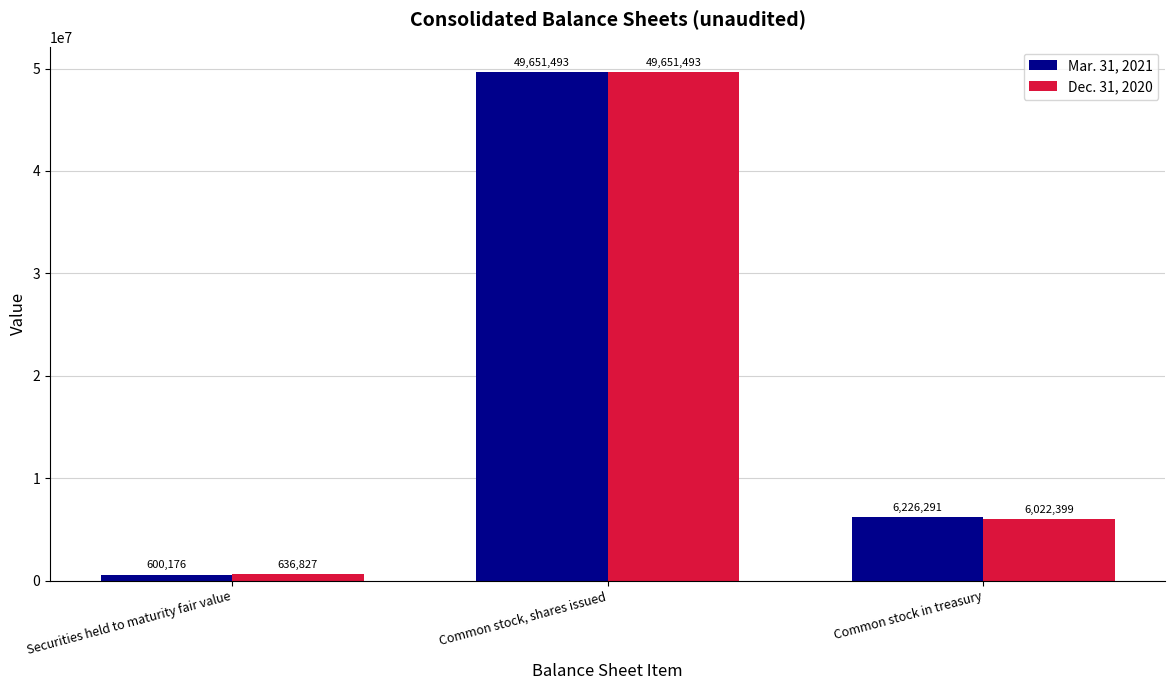

What is the sum of all Dec. 31, 2020 values?

56310719